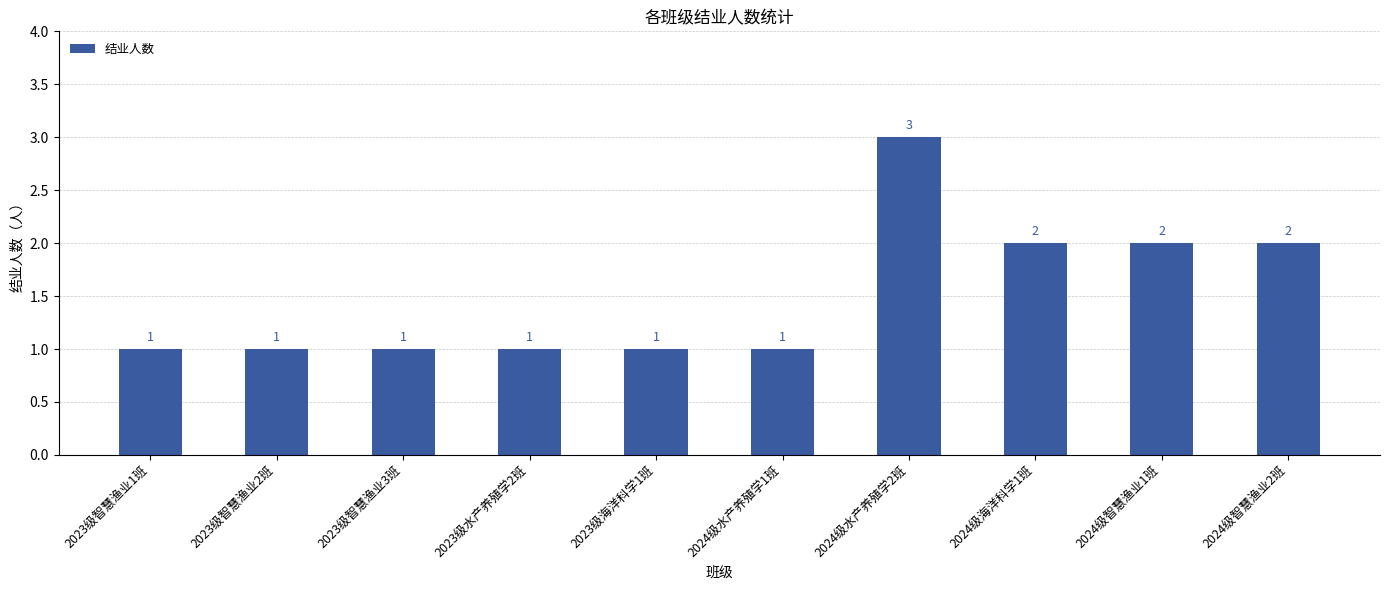

True or false: the data shows 1 at 2023级海洋科学1班.

True